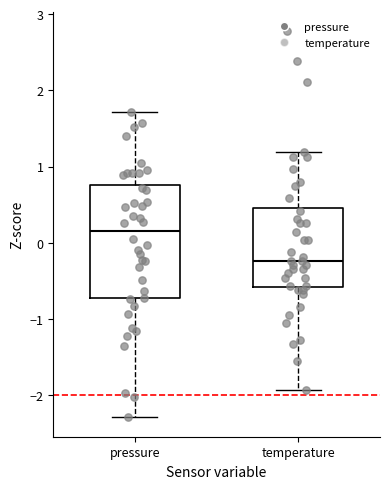

Reading left to right, transcribe this box plot: for each box, give where its median line is, the range the box spans, and where its two whiskers end, as read against the y-axis. The values are not printed on the chart, so give them approximately, as read against the axis.

pressure: median 0.2, box -0.7 to 0.8, whiskers -2.3 to 1.7
temperature: median -0.2, box -0.6 to 0.5, whiskers -1.9 to 1.2